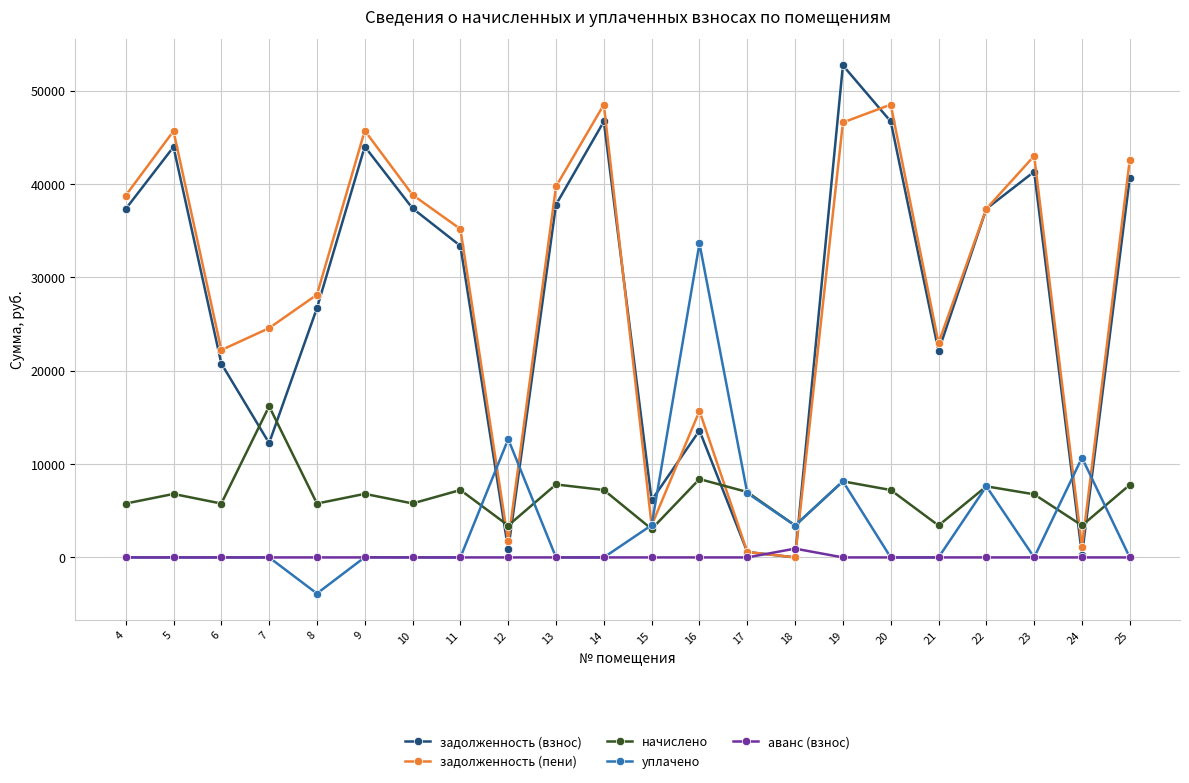

The value of задолженность (пени) at 14 is 48494.9. True or false?

True